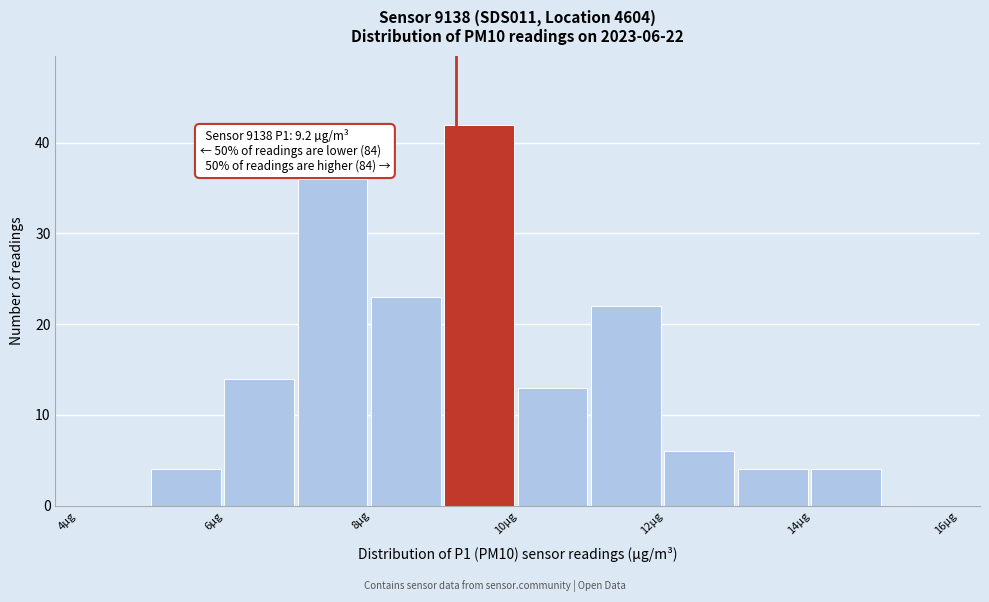

Over which range of the x-axis is the bar tallest?

9 to 10